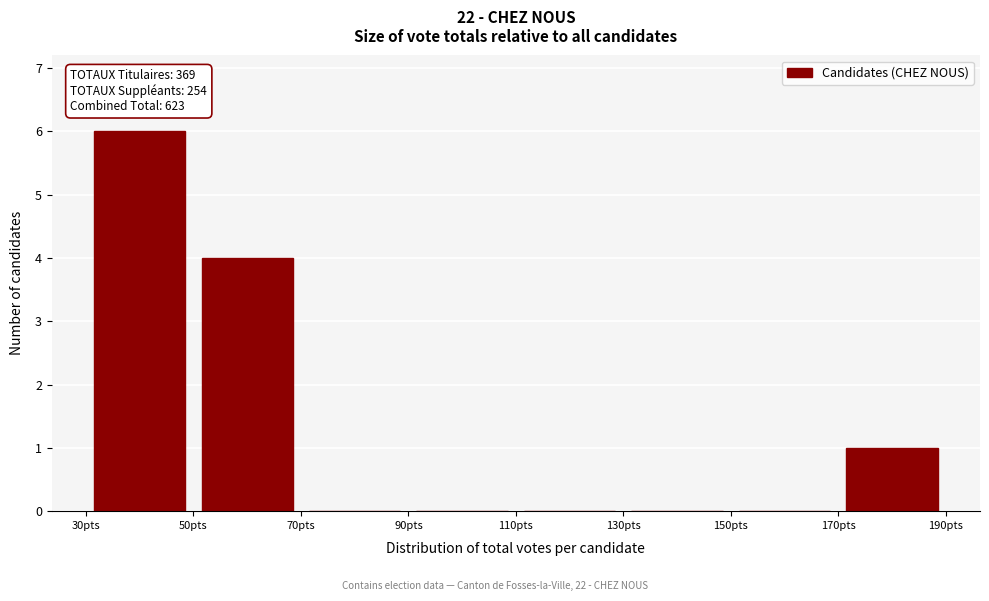

Which range on the x-axis has the tallest bar?

30 to 50